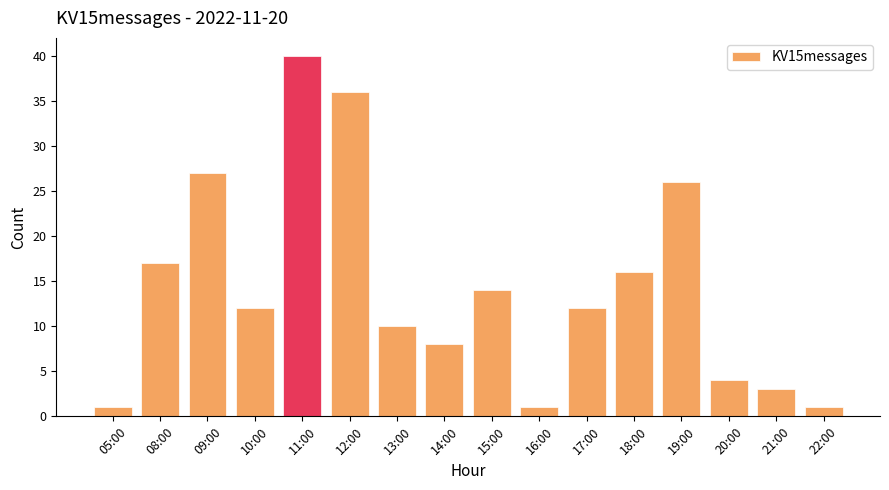

Is it true that the value at 15:00 is 14?

True